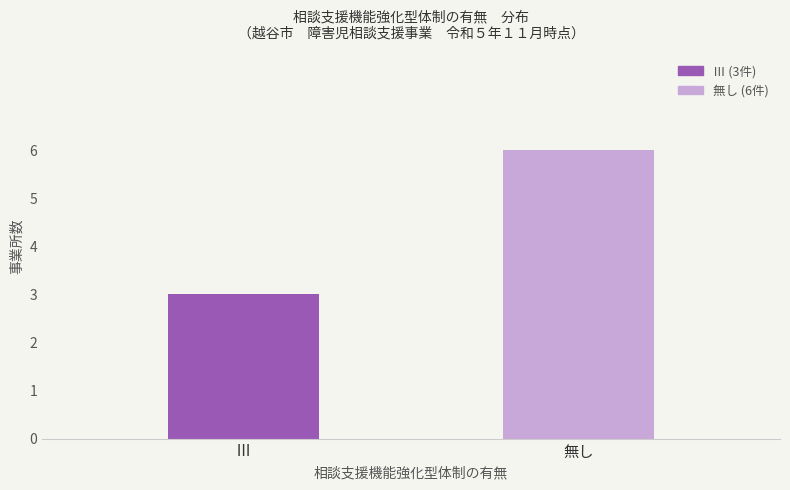

What is the change in value from Ⅲ to 無し?

+3